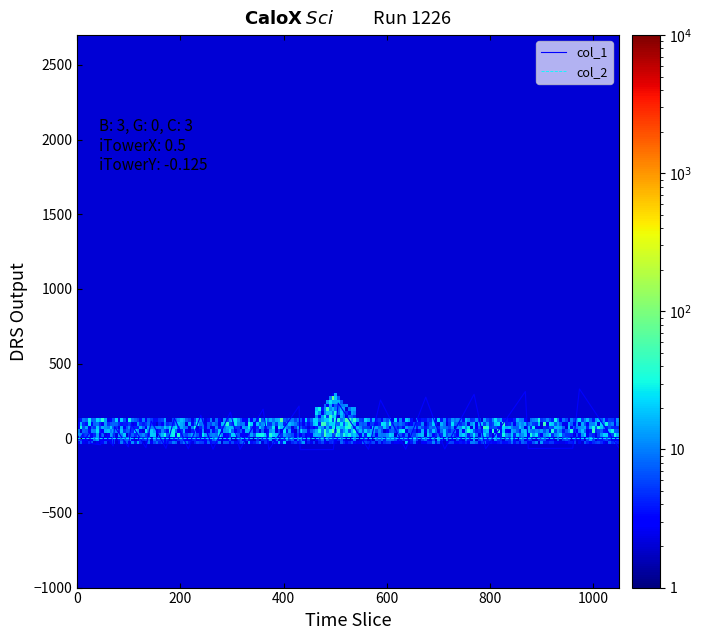

Which series has the widest spread of values?

col_1